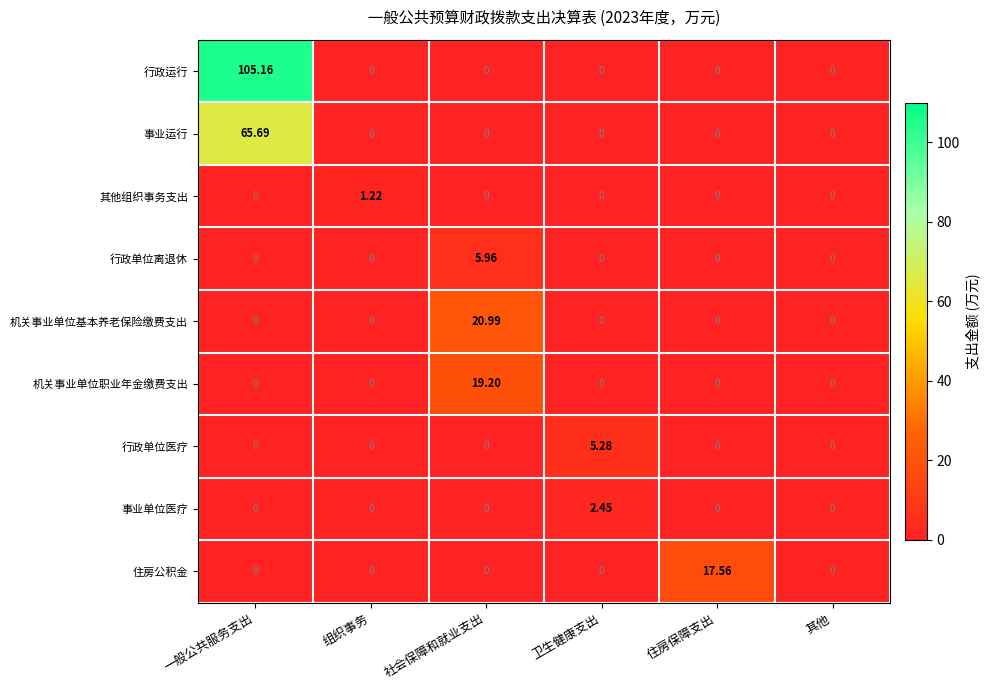

Which series has the largest total across all categories?

行政运行